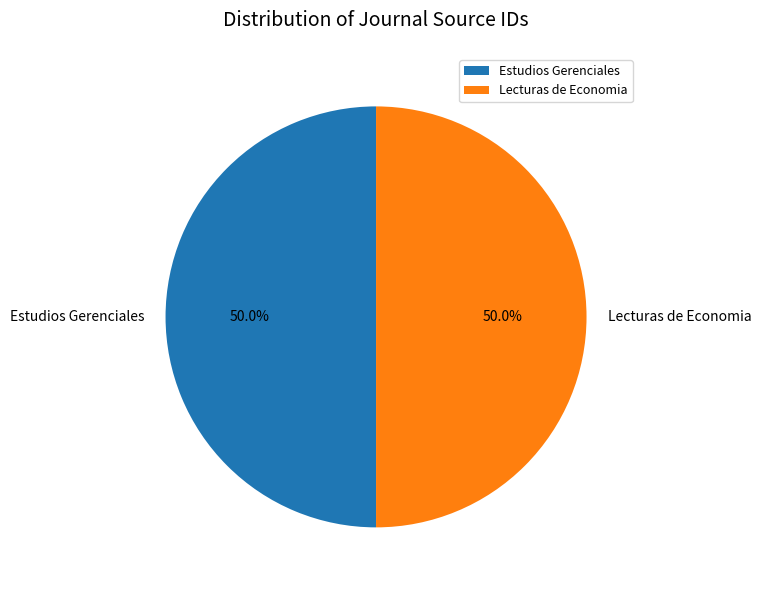

What is the total percentage of Estudios Gerenciales and Lecturas de Economia?

100.0%